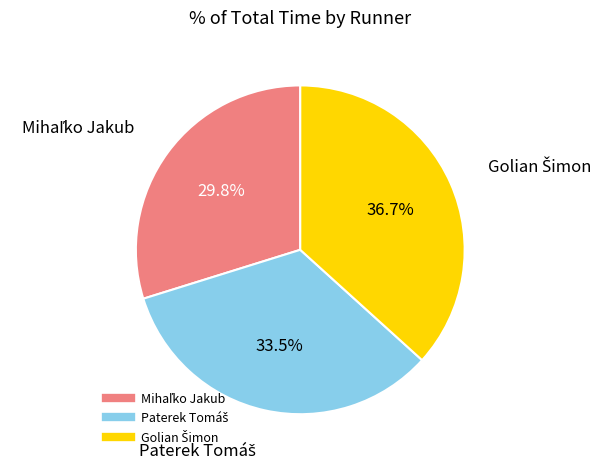

Is there a majority slice in this chart?

No